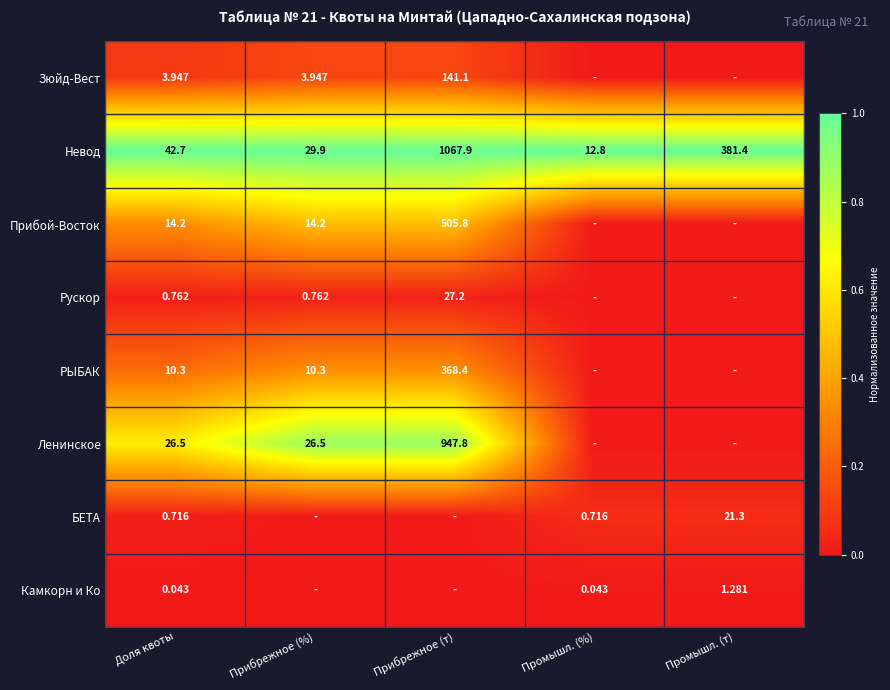

Where is Невод nearest to the value 540?

Промышл. (т)